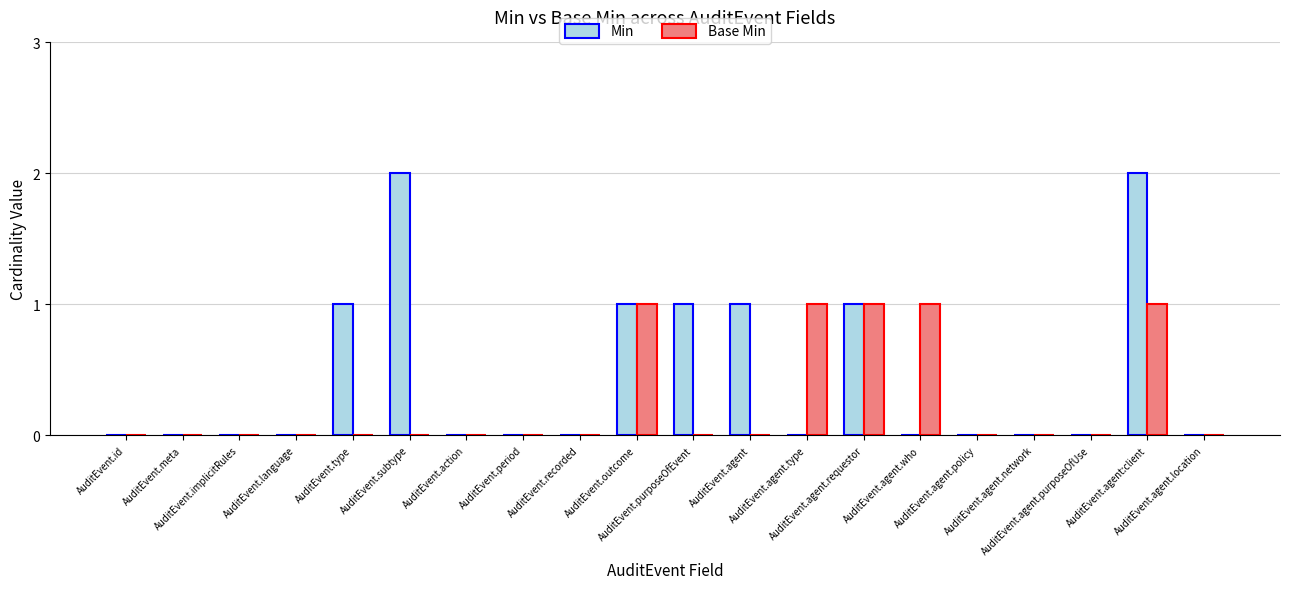

Which series has the largest total across all categories?

Min